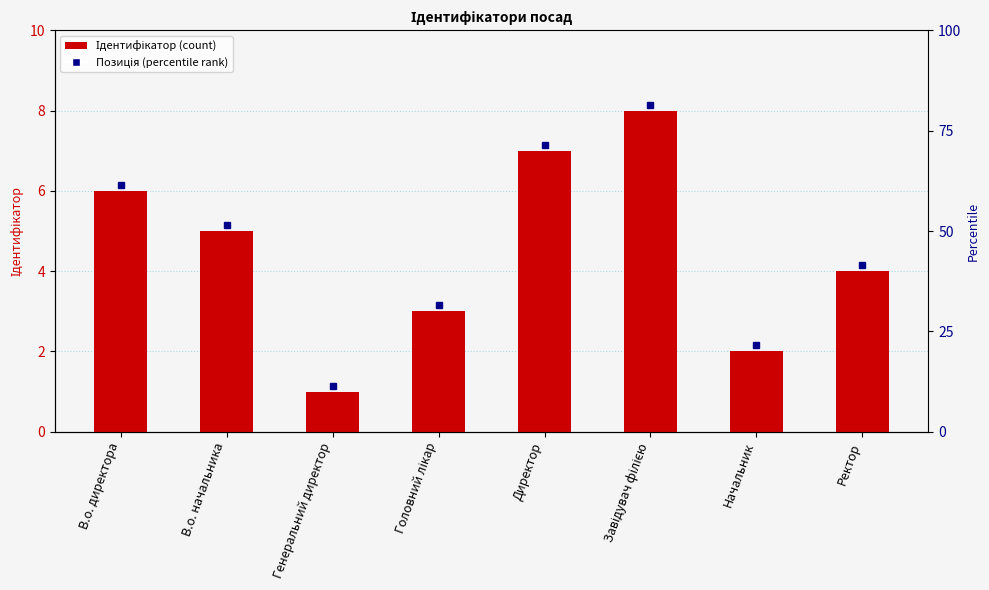

What is the value of the 8th bar from the left?

4